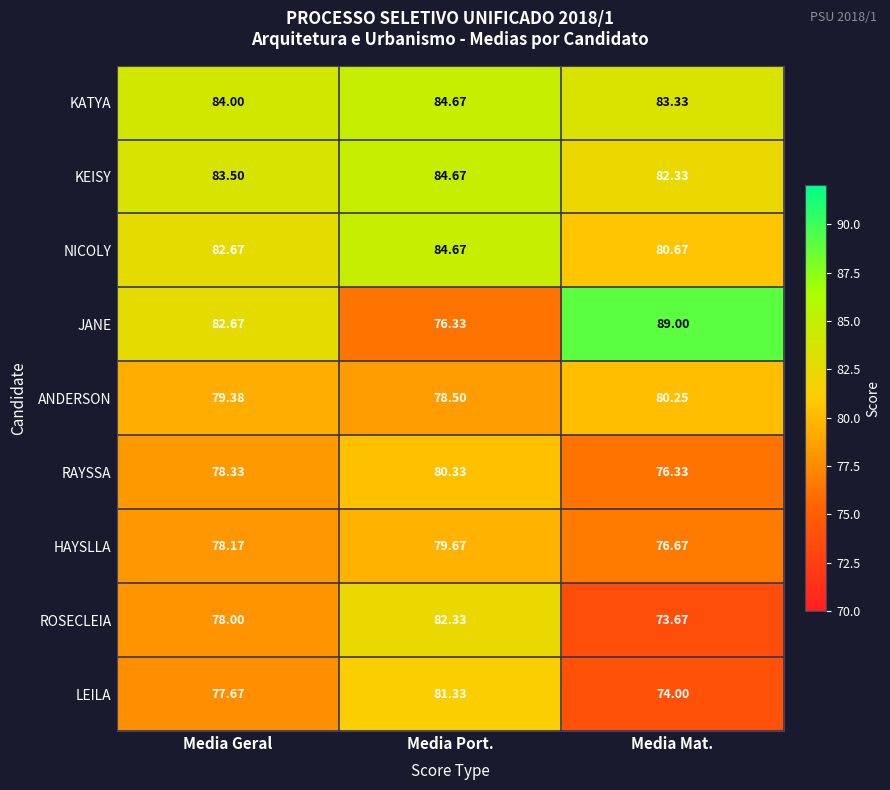

At which label does LEILA reach its minimum?

Media Mat.